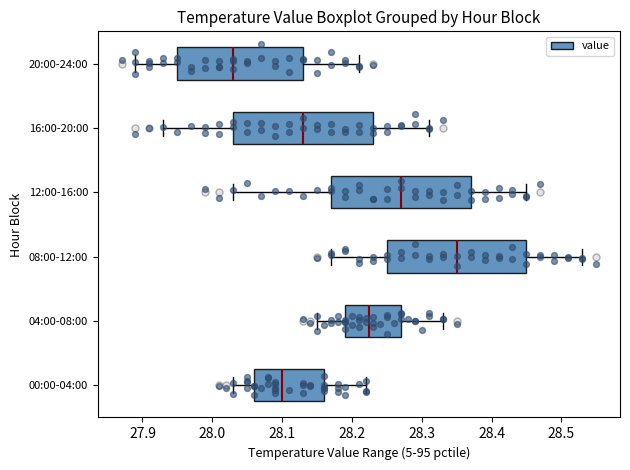

Where is the left edge of the box for 04:00-08:00 on the x-axis? The values are not printed on the chart, so give them approximately, as read against the axis.

28.19